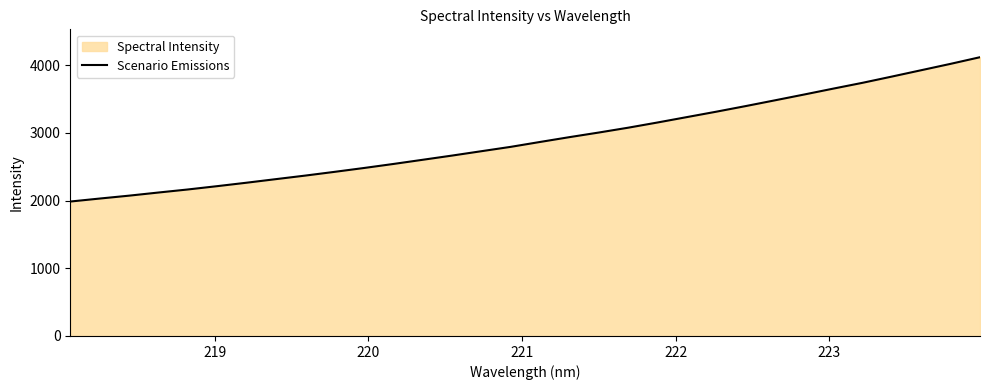

What is the maximum value shown in the chart?

4117.1